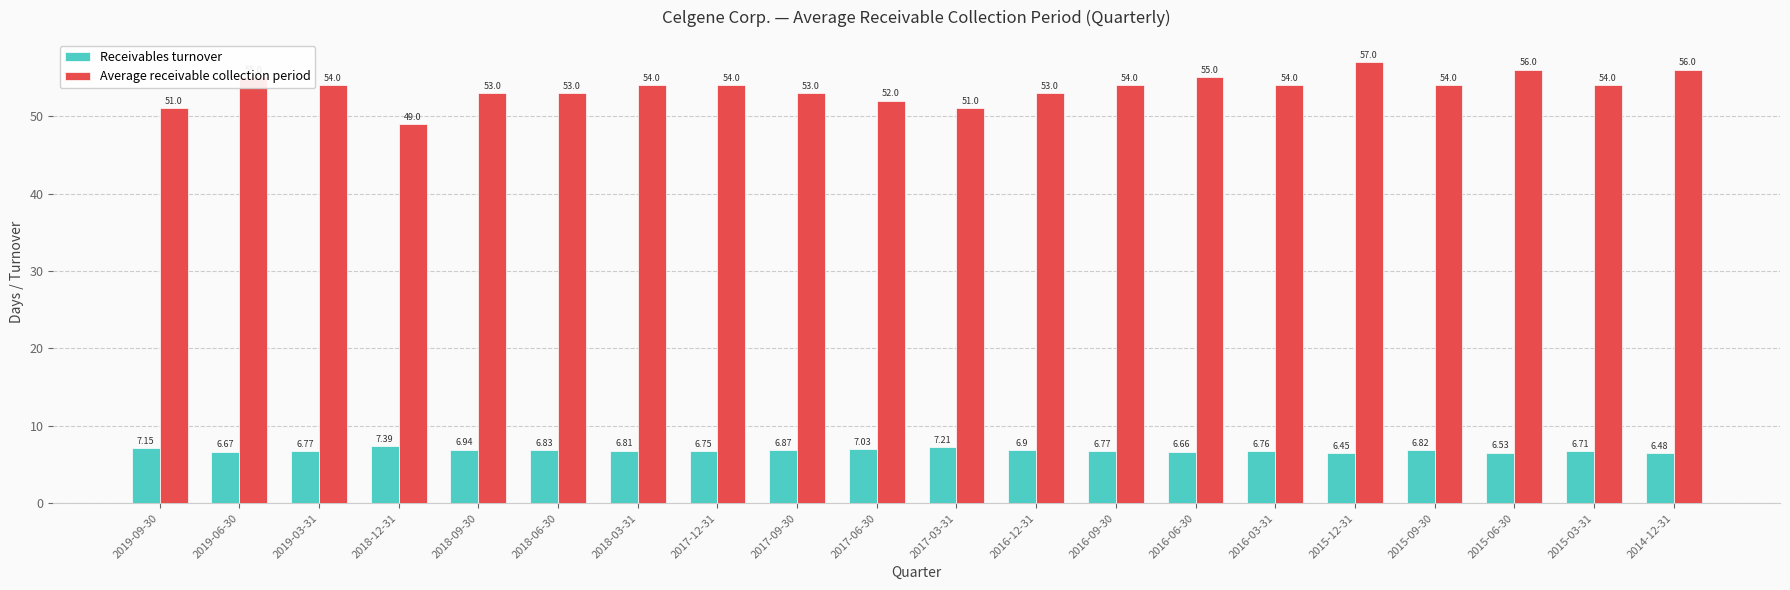

How many bars are there in total?

40